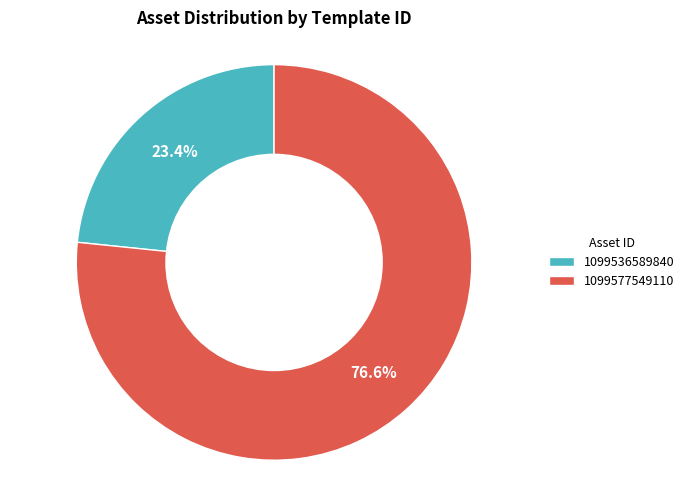

How much of the chart is everything except 1099577549110?

23.4%